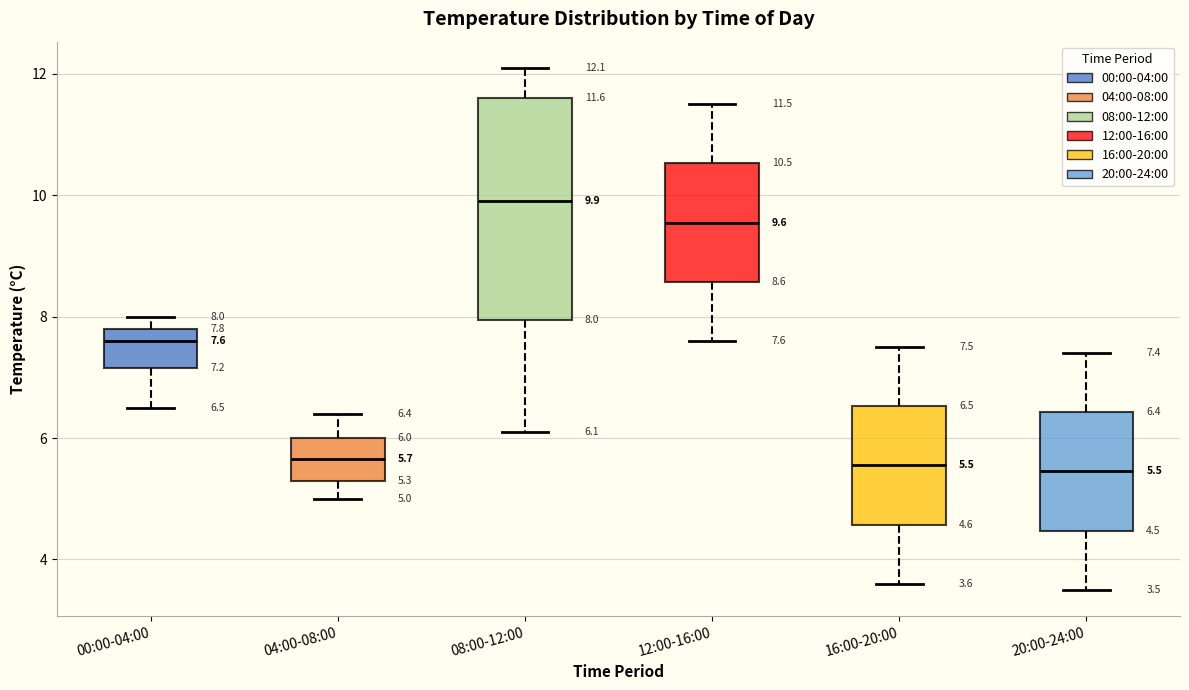

Comparing the boxes themselves (not the whiskers), which one is the tallest?

08:00-12:00